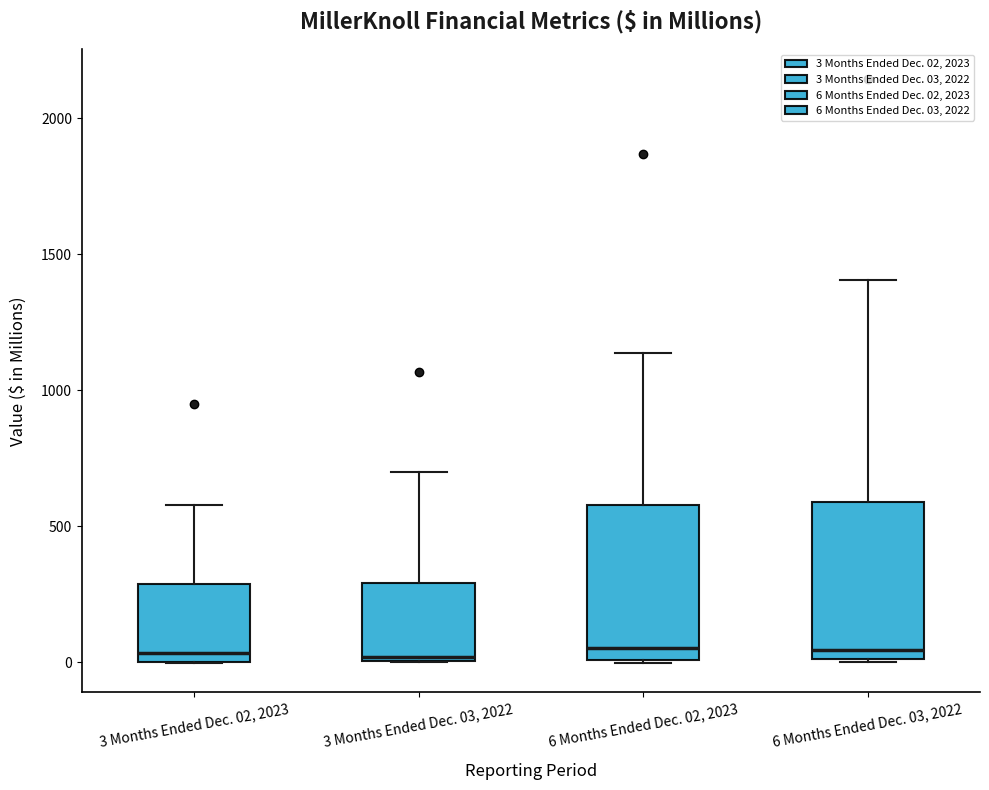

Reading left to right, transcribe this box plot: for each box, give where its median line is, the range the box spans, and where its two whiskers end, as read against the y-axis. The values are not printed on the chart, so give them approximately, as read against the axis.

3 Months Ended Dec. 02, 2023: median 50, box 0 to 300, whiskers 0 to 600
3 Months Ended Dec. 03, 2022: median 0, box 0 to 300, whiskers 0 to 700
6 Months Ended Dec. 02, 2023: median 50, box 0 to 600, whiskers 0 to 1150
6 Months Ended Dec. 03, 2022: median 50, box 0 to 600, whiskers 0 to 1400